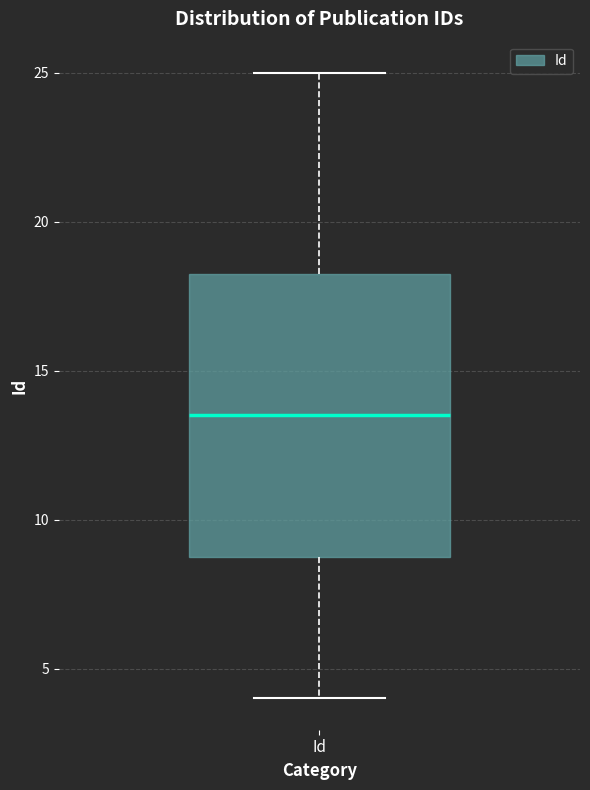

Transcribe this box plot: give where the median line is, the range the box spans, and where the two whiskers end, as read against the y-axis. The values are not printed on the chart, so give them approximately, as read against the axis.

median 13.5, box 9.0 to 18.5, whiskers 4.0 to 25.0